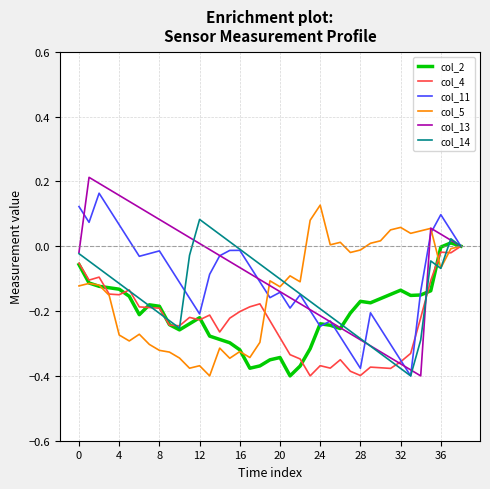

Does the chart display data point markers on the line(s)?

No